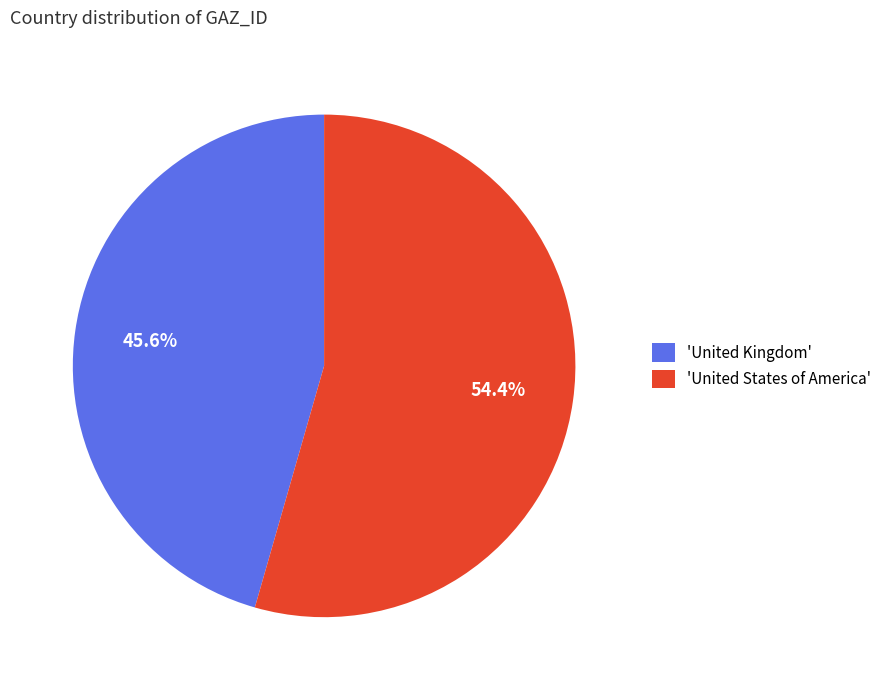

Count the number of slices in the pie.

2